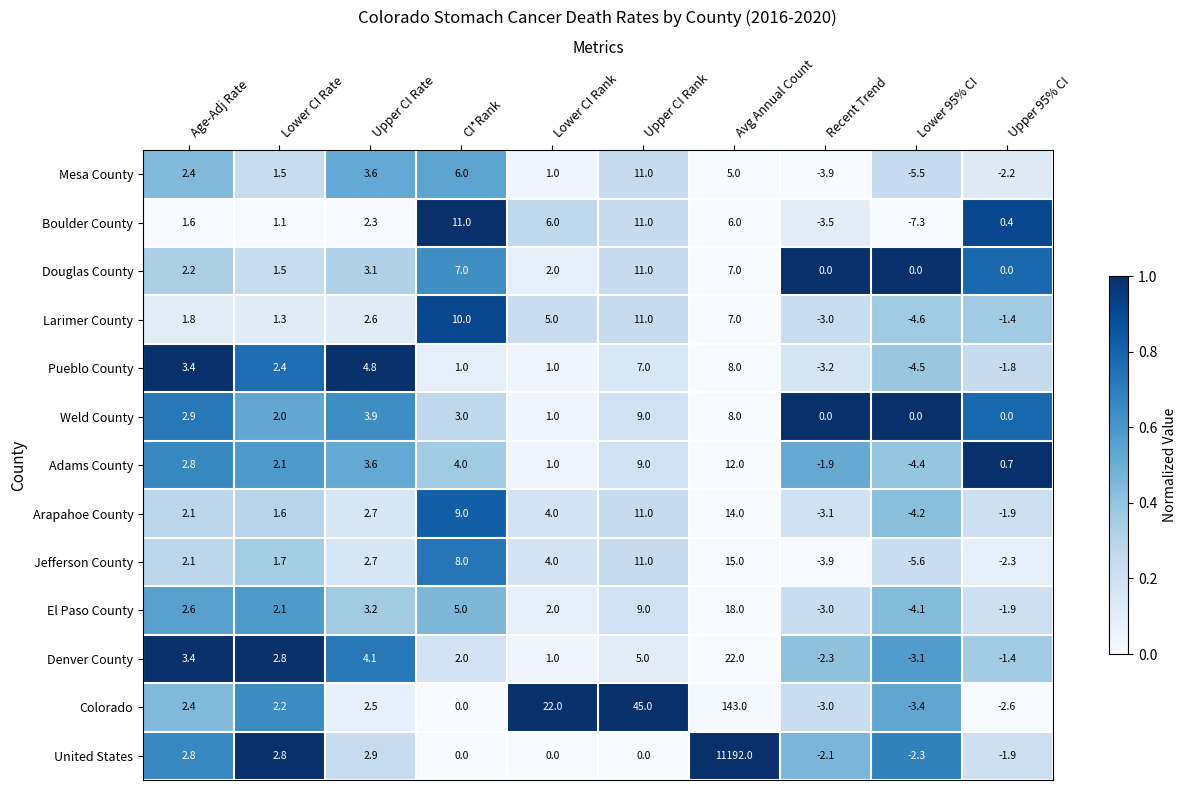

Count the number of categories in the chart.

10